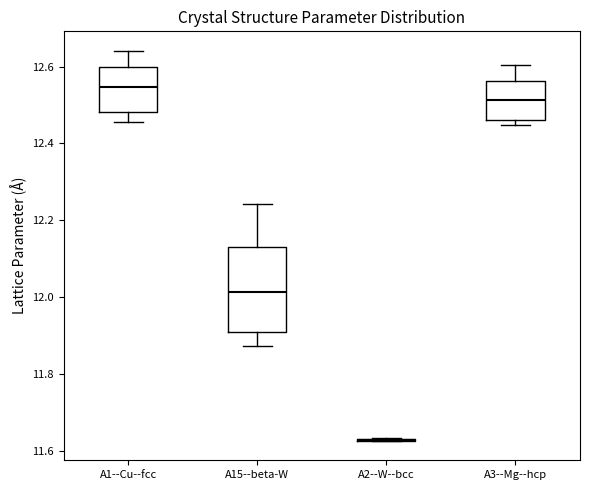

Reading left to right, transcribe this box plot: for each box, give where its median line is, the range the box spans, and where its two whiskers end, as read against the y-axis. The values are not printed on the chart, so give them approximately, as read against the axis.

A1--Cu--fcc: median 12.54, box 12.48 to 12.60, whiskers 12.46 to 12.64
A15--beta-W: median 12.02, box 11.92 to 12.14, whiskers 11.88 to 12.24
A2--W--bcc: box collapsed to a line at 11.62, whiskers 11.62 to 11.64
A3--Mg--hcp: median 12.52, box 12.46 to 12.56, whiskers 12.44 to 12.60